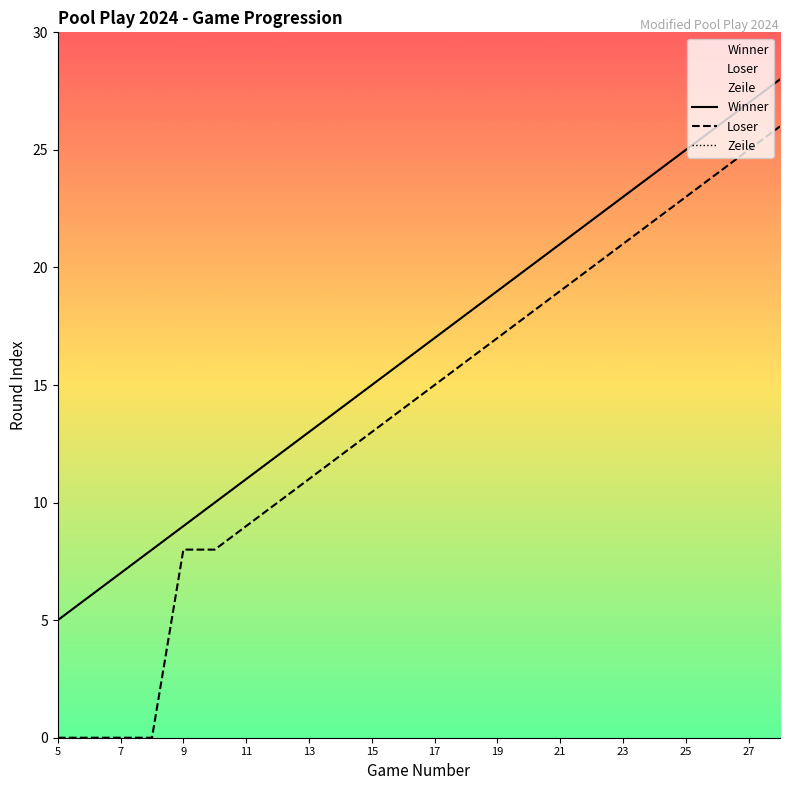

At which category is the sum across all series the highest?

28